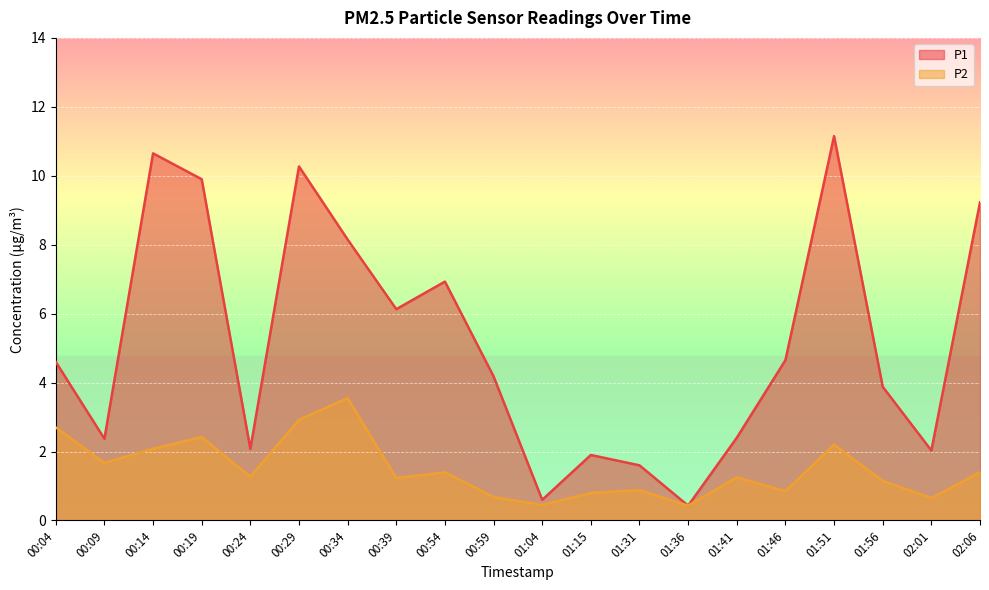

What is the sum of the P1 values at 01:51 and 00:34?

19.3